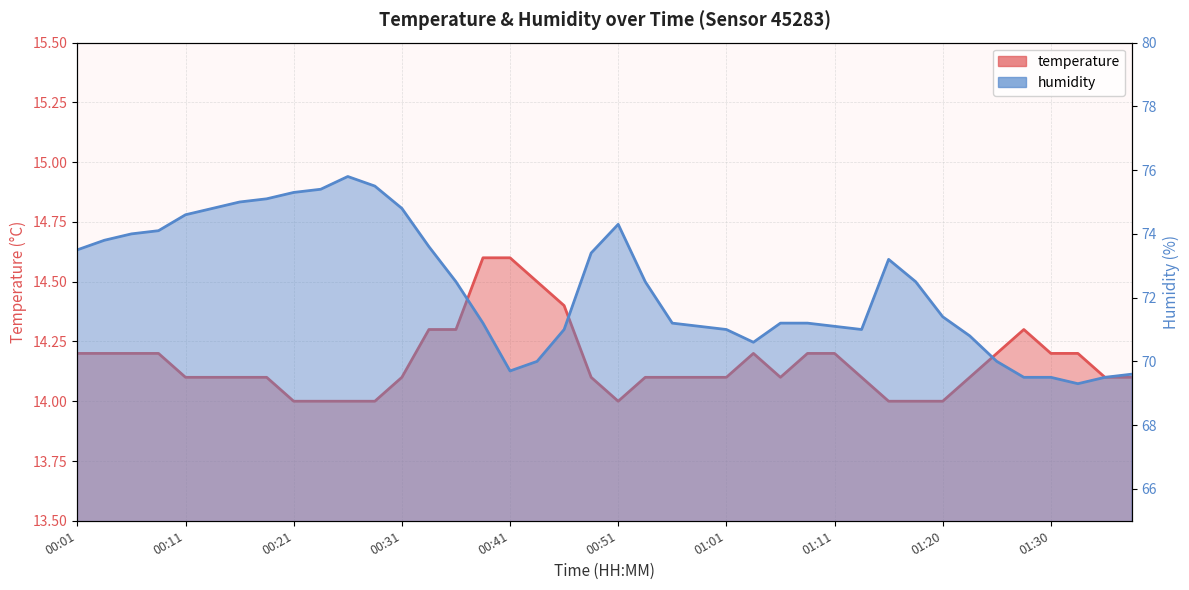

Reading left to right, list all the values displayed in this chart.

temperature: 14.2	14.2	14.2	14.2	14.1	14.1	14.1	14.1	14.0	14.0	14.0	14.0	14.1	14.3	14.3	14.6	14.6	14.5	14.4	14.1	14.0	14.1	14.1	14.1	14.1	14.2	14.1	14.2	14.2	14.1	14.0	14.0	14.0	14.1	14.2	14.3	14.2	14.2	14.1	14.1
humidity: 73.5	73.8	74.0	74.1	74.6	74.8	75.0	75.1	75.3	75.4	75.8	75.5	74.8	73.6	72.5	71.2	69.7	70.0	71.0	73.4	74.3	72.5	71.2	71.1	71.0	70.6	71.2	71.2	71.1	71.0	73.2	72.5	71.4	70.8	70.0	69.5	69.5	69.3	69.5	69.6